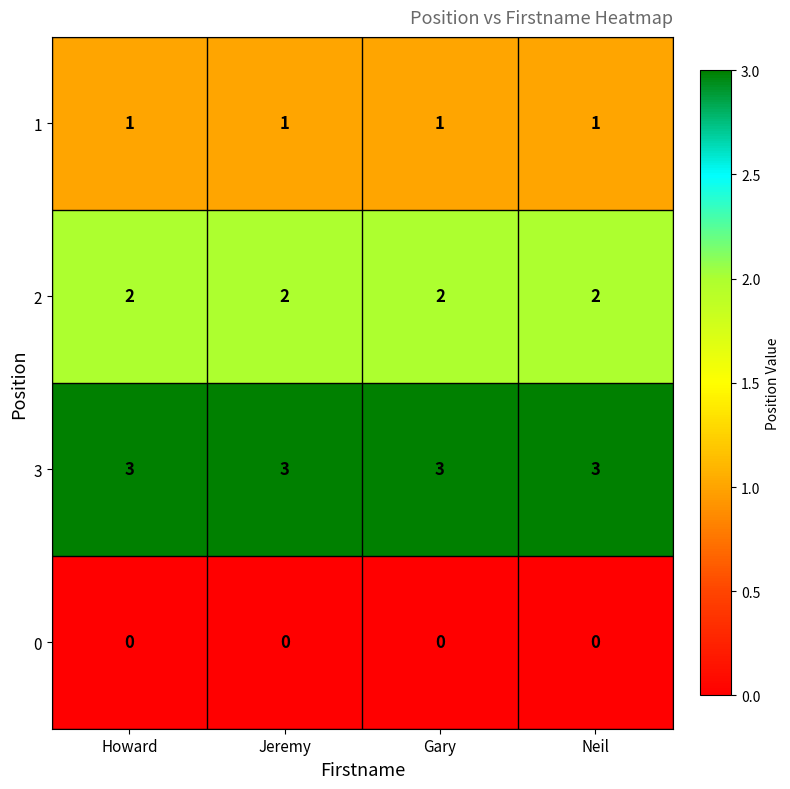

True or false: 3 has a value of 3 at Jeremy.

True